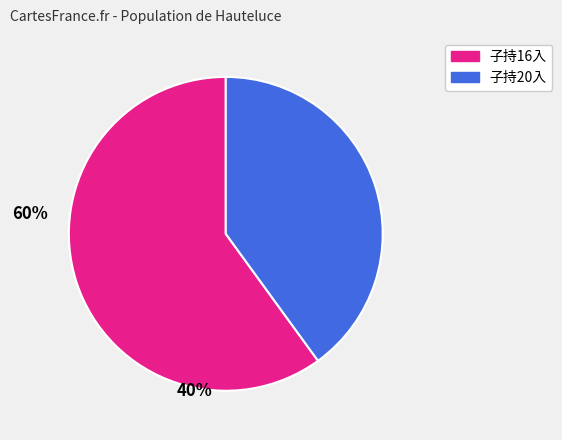

Is there a majority slice in this chart?

Yes